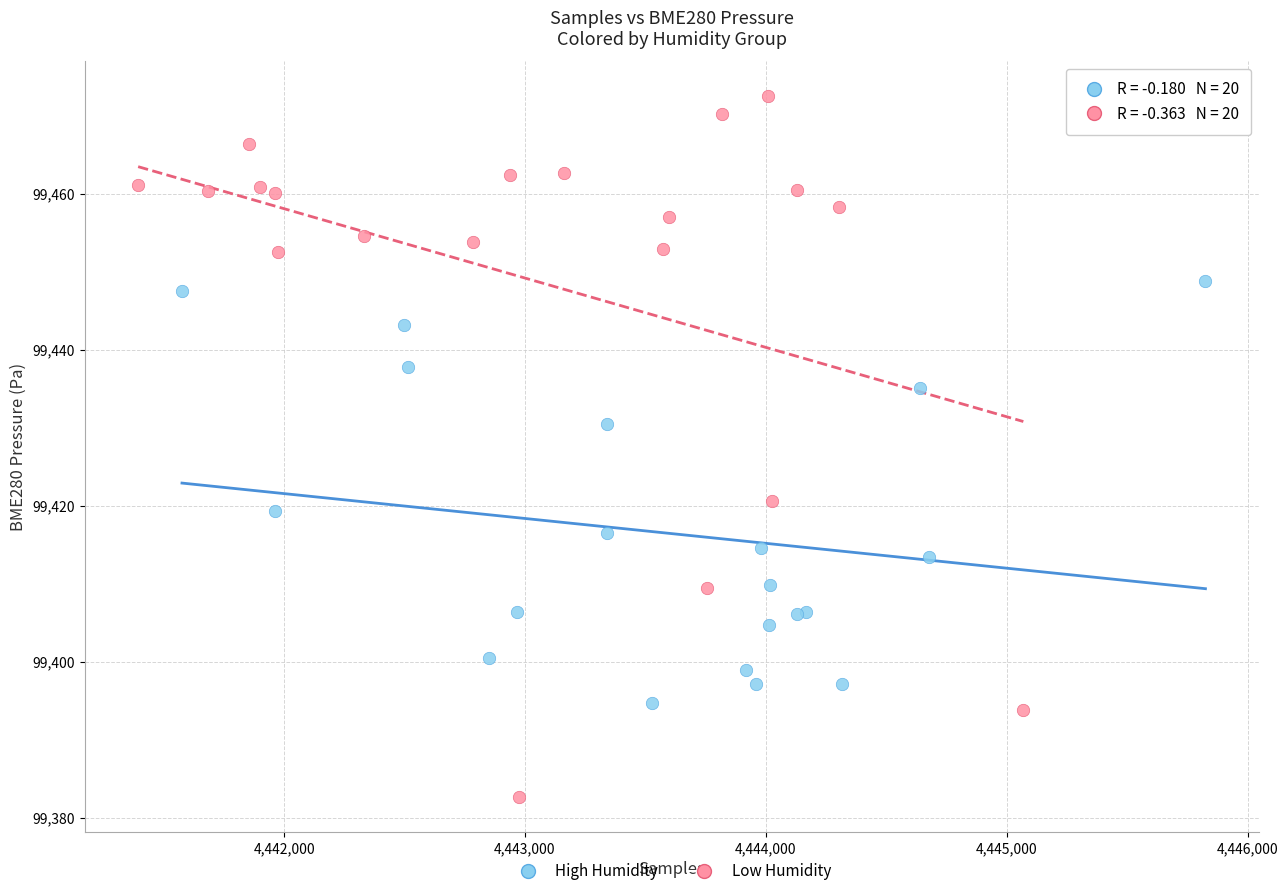

Which series contains the highest Y value?

Low Humidity